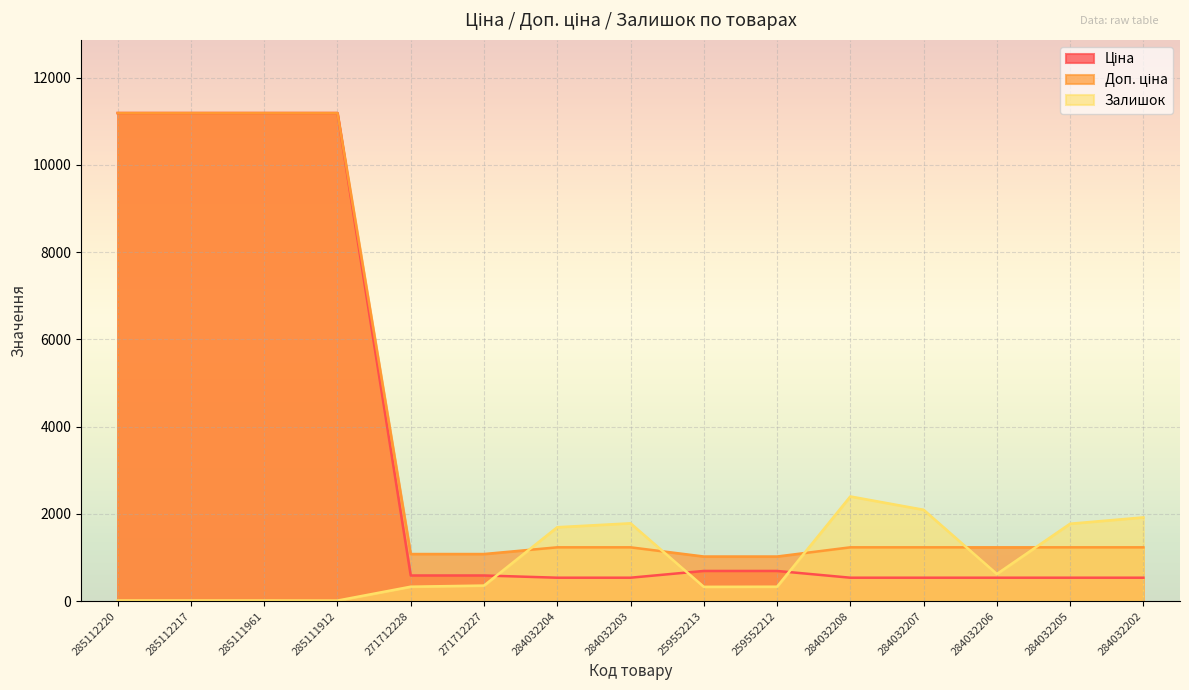

What are all the series names shown in the legend?

Ціна, Доп. ціна, Залишок